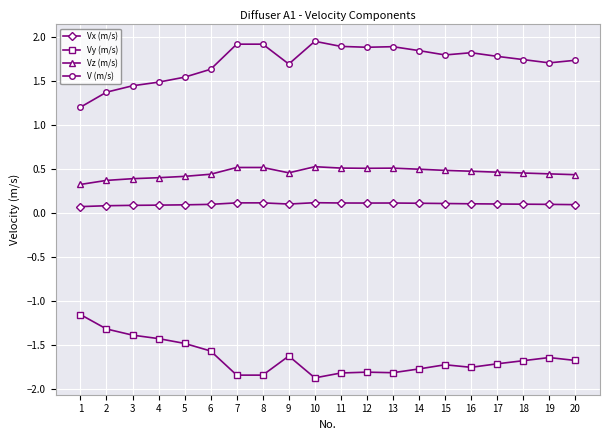

Count the number of categories in the chart.

20